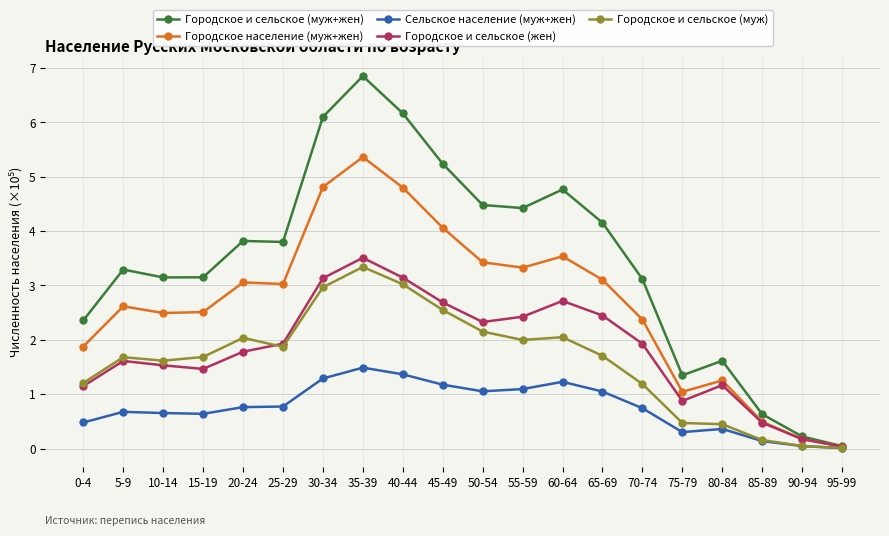

What are all the series names shown in the legend?

Городское и сельское (муж+жен), Городское население (муж+жен), Сельское население (муж+жен), Городское и сельское (жен), Городское и сельское (муж)